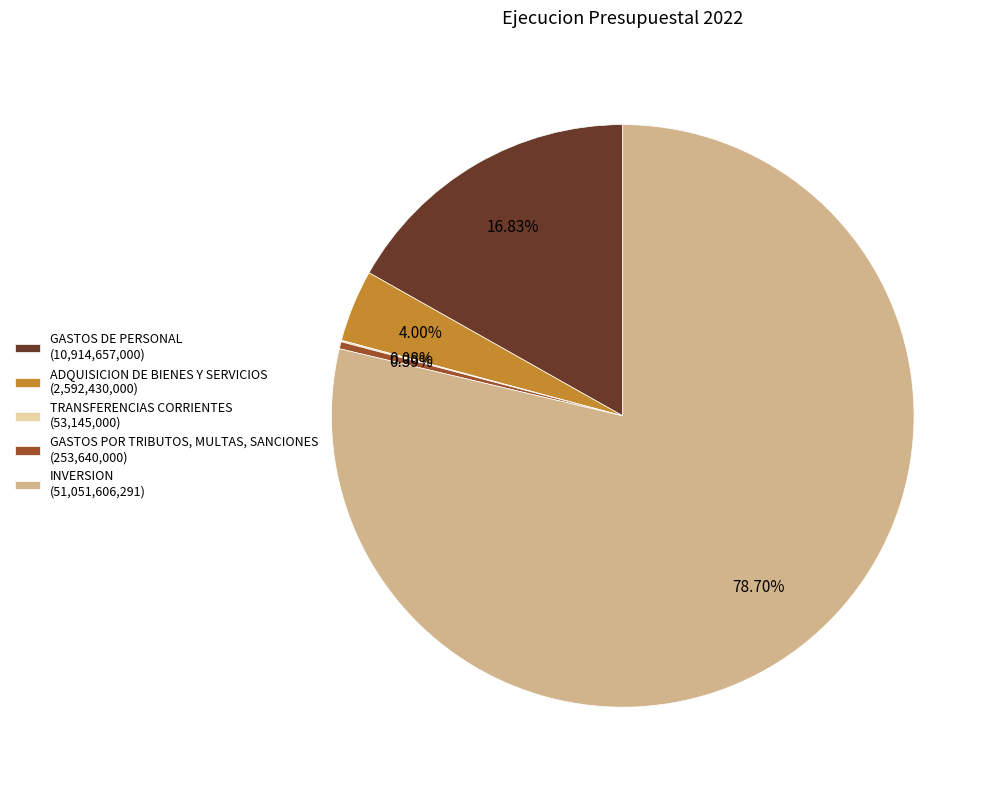

Which has a higher value, ADQUISICION DE BIENES Y SERVICIOS (2,592,430,000) or INVERSION (51,051,606,291)?

INVERSION (51,051,606,291)